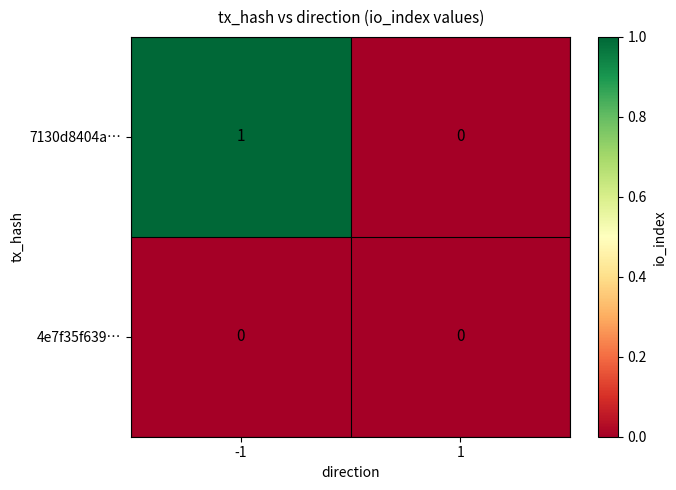

List the series in order of their overall mean, lowest first.

4e7f35f639…, 7130d8404a…